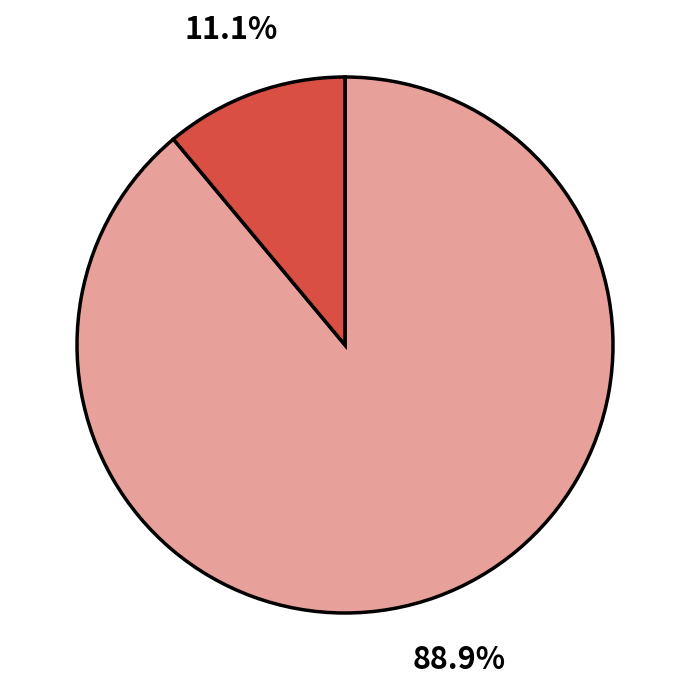

Is there a majority slice in this chart?

Yes